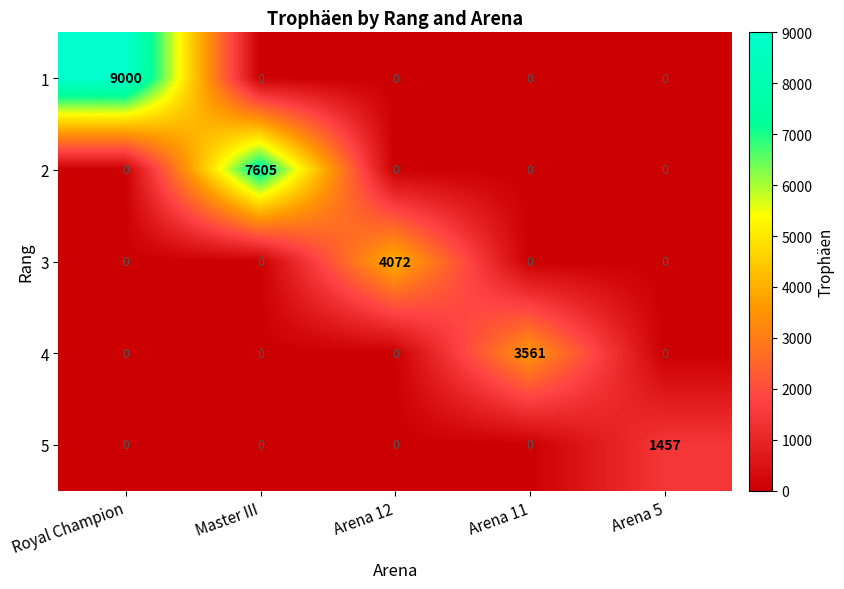

Reading left to right, extract all data points from this chart.

1: 9000	0	0	0	0
2: 0	7605	0	0	0
3: 0	0	4072	0	0
4: 0	0	0	3561	0
5: 0	0	0	0	1457